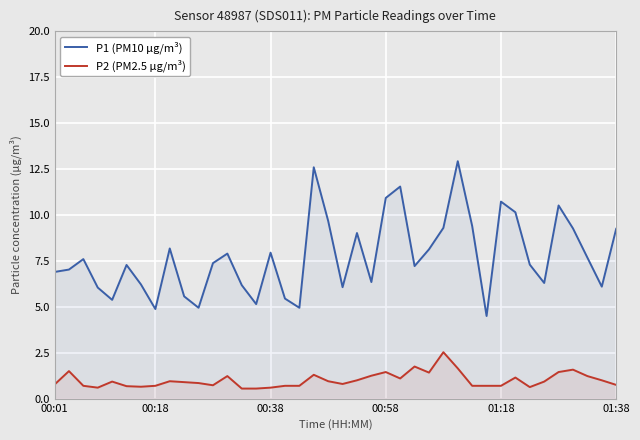

The value of P1 (PM10 µg/m³) at 00:38 is 8.0. True or false?

True